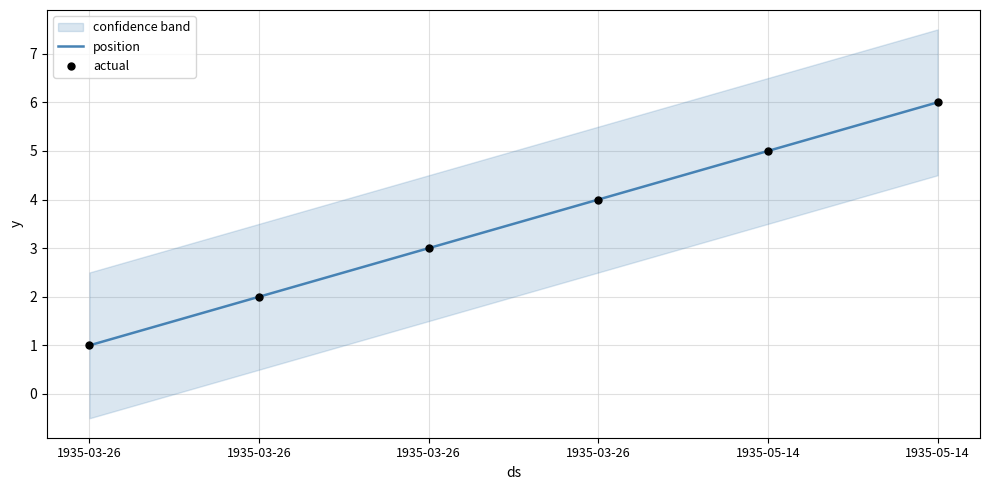

Which series contains the lowest Y value?

position